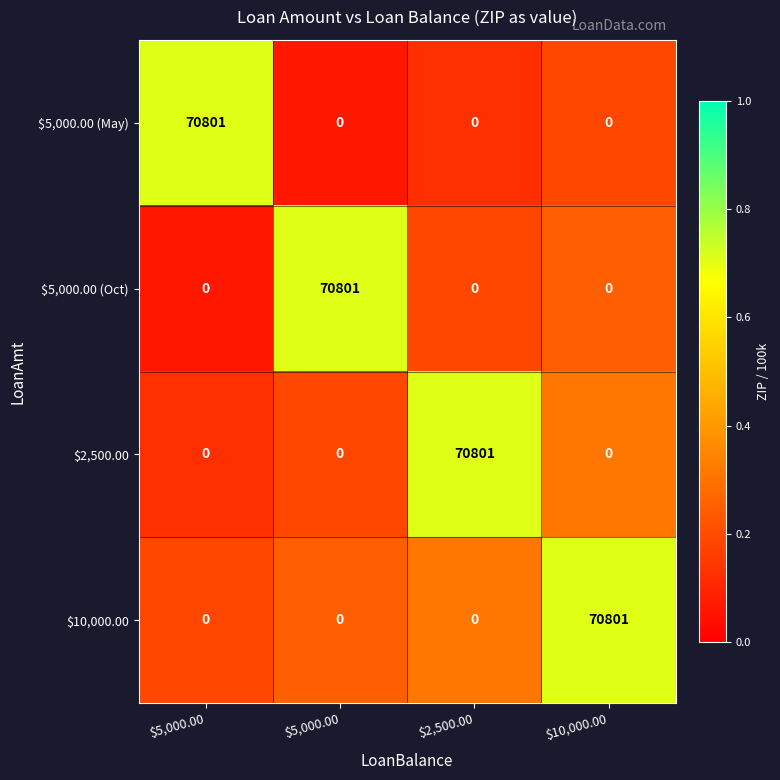

Reading left to right, extract all data points from this chart.

$5,000.00 (May): $5,000.00=70801.0	$5,000.00=0.0	$2,500.00=0.0	$10,000.00=0.0
$5,000.00 (Oct): $5,000.00=0.0	$5,000.00=70801.0	$2,500.00=0.0	$10,000.00=0.0
$2,500.00: $5,000.00=0.0	$5,000.00=0.0	$2,500.00=70801.0	$10,000.00=0.0
$10,000.00: $5,000.00=0.0	$5,000.00=0.0	$2,500.00=0.0	$10,000.00=70801.0